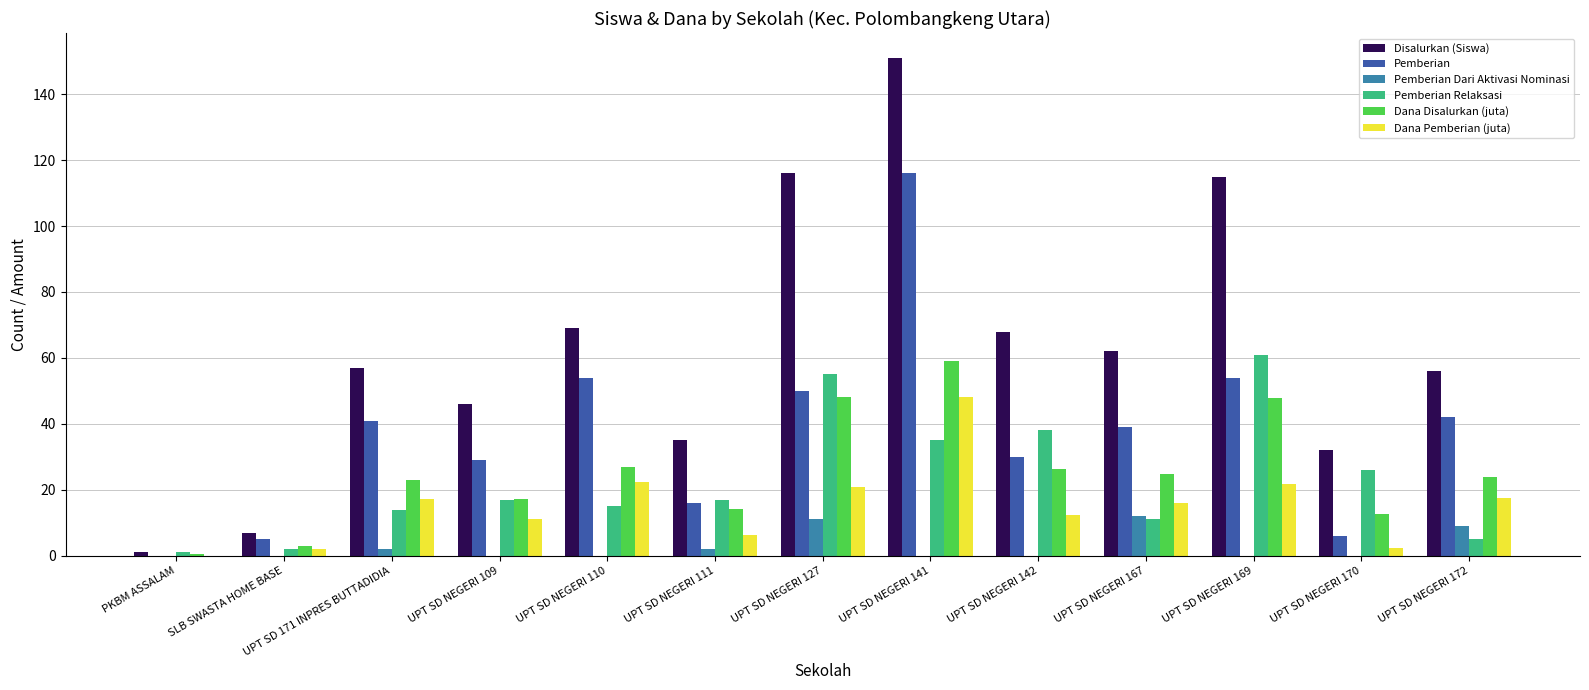

What is the sum of the Pemberian Relaksasi values at PKBM ASSALAM and UPT SD NEGERI 127?

56.0